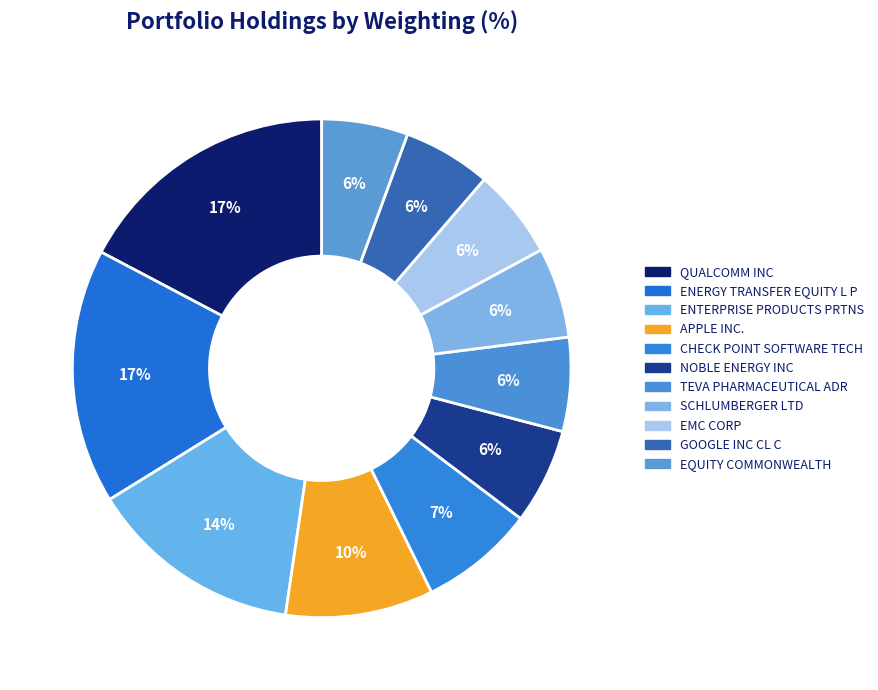

Is the sum of ENERGY TRANSFER EQUITY L P and SCHLUMBERGER LTD greater than half?

No